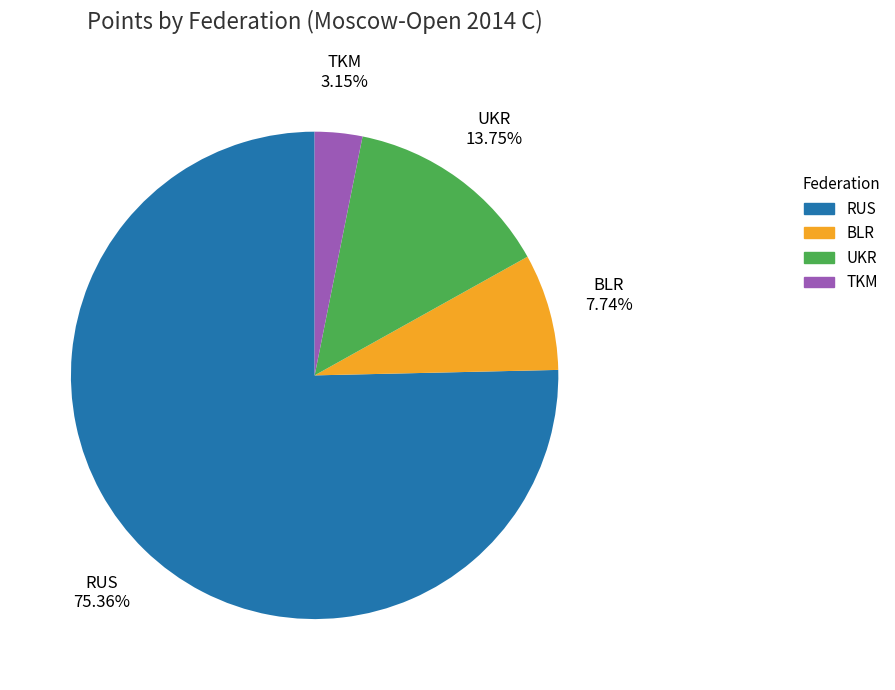

What is the smallest slice in the pie chart?

TKM